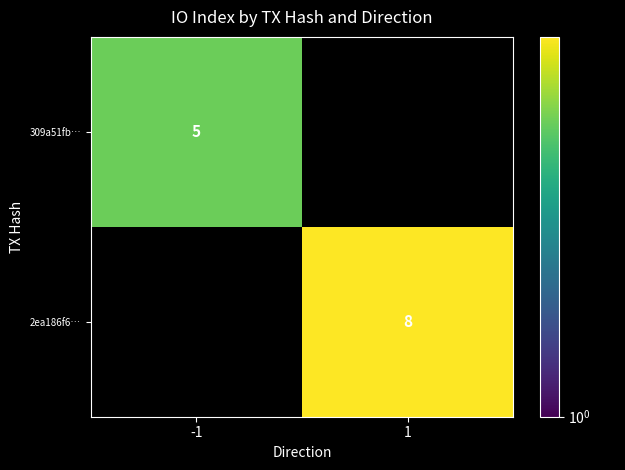

Is it true that 309a51fb… equals 2 at -1?

False